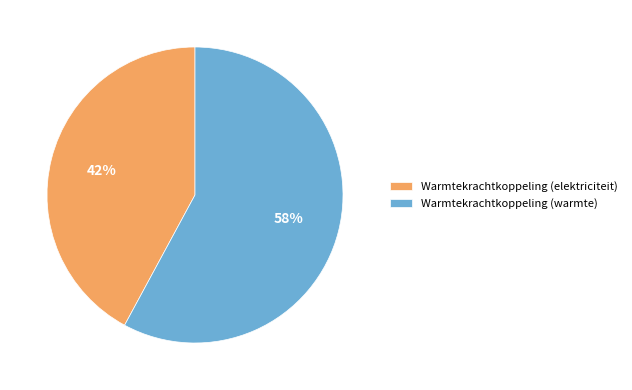

Is it true that Warmtekrachtkoppeling (elektriciteit) is 42% of the pie?

True